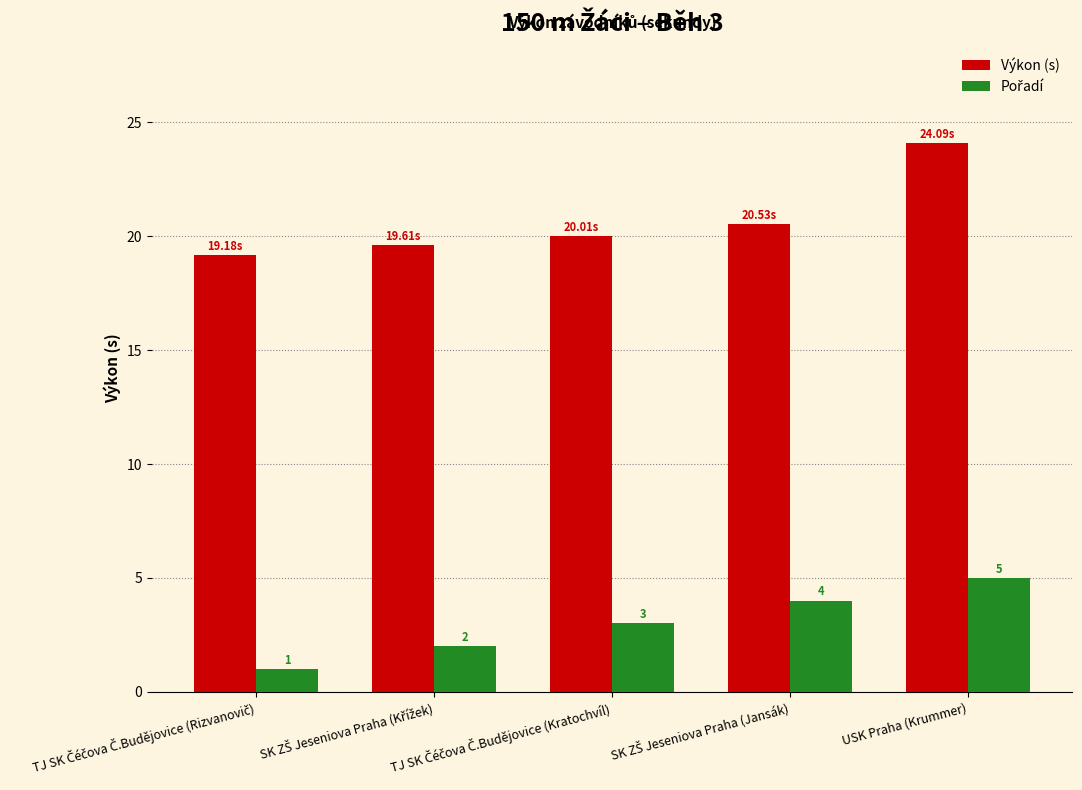

At how many categories does at least one series exceed 22?

1